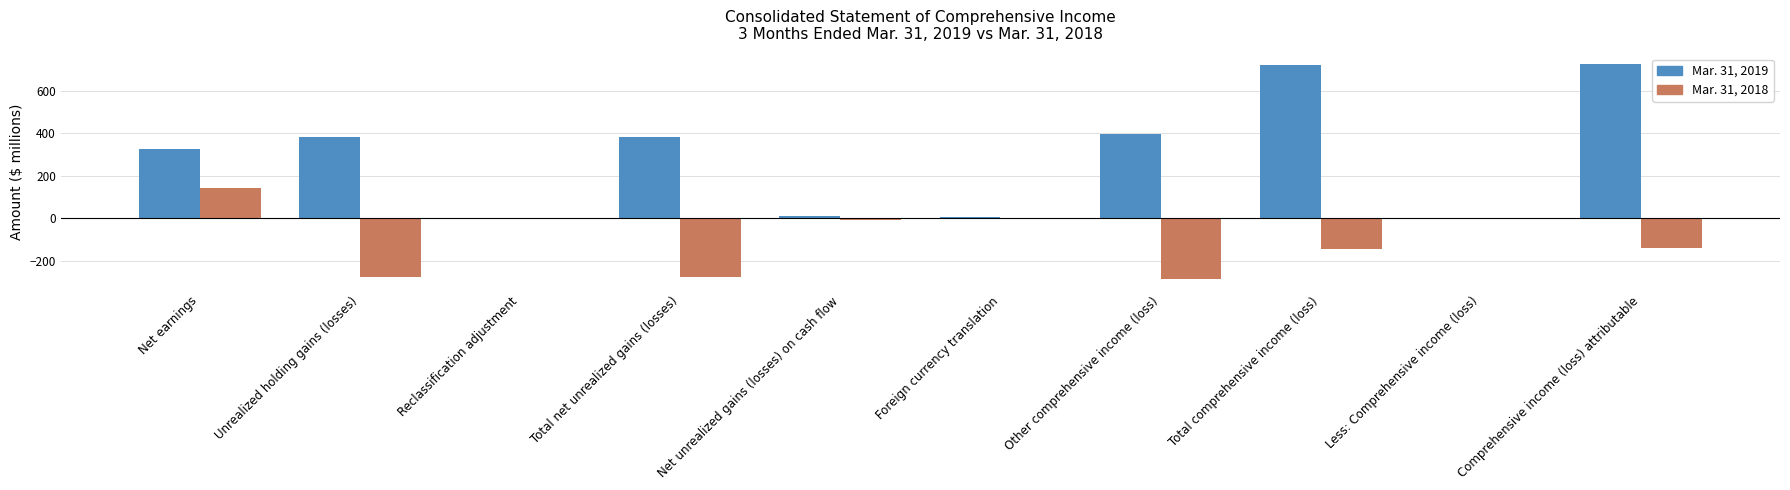

How many groups of bars are there?

10